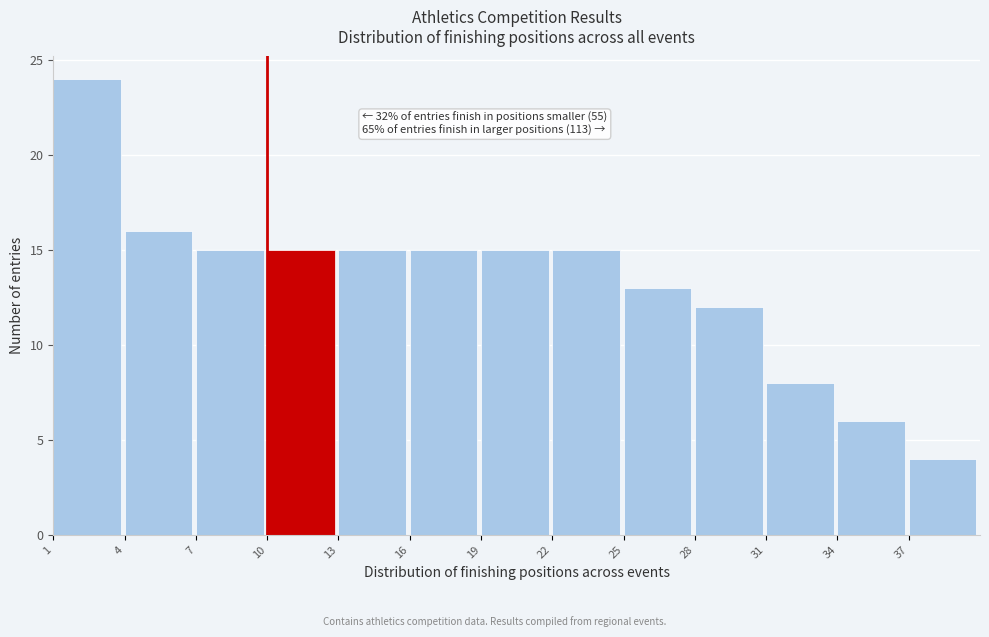

Which range on the x-axis has the tallest bar?

1 to 4